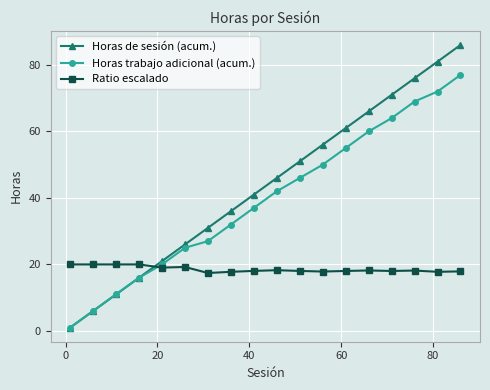

List the series in order of their peak value, highest first.

Horas de sesión (acum.), Horas trabajo adicional (acum.), Ratio escalado